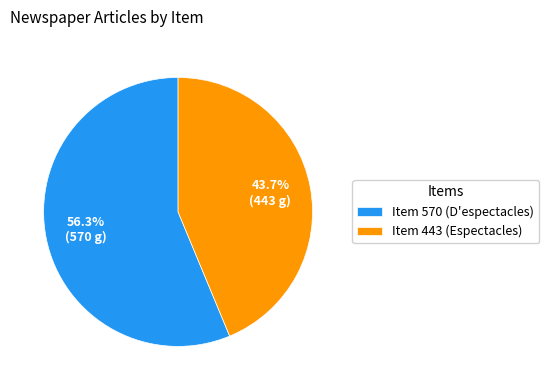

Which has a higher value, Item 570 (D'espectacles) or Item 443 (Espectacles)?

Item 570 (D'espectacles)